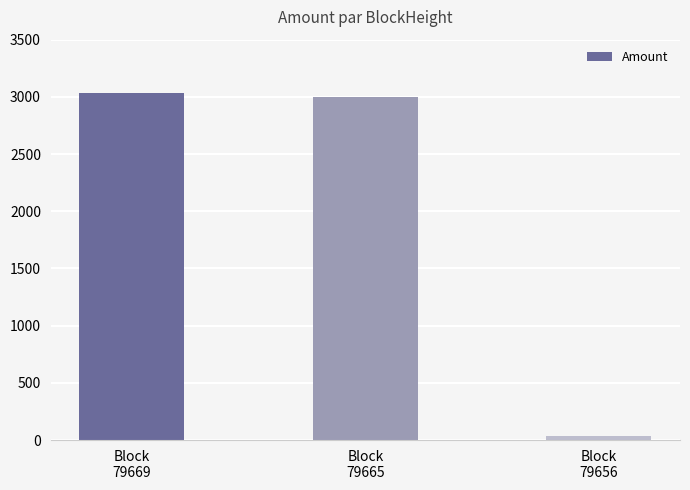

Which category has the highest value across all series?

Block
79669